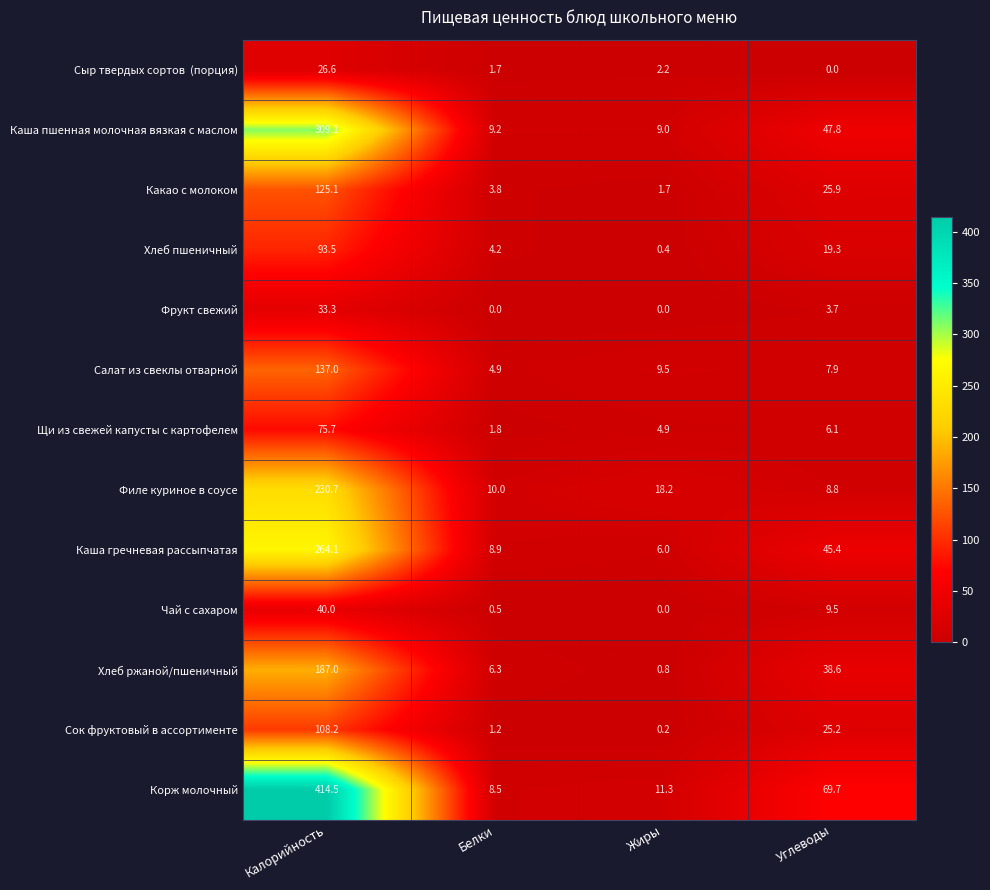

Which series has the largest range (max minus min)?

Корж молочный